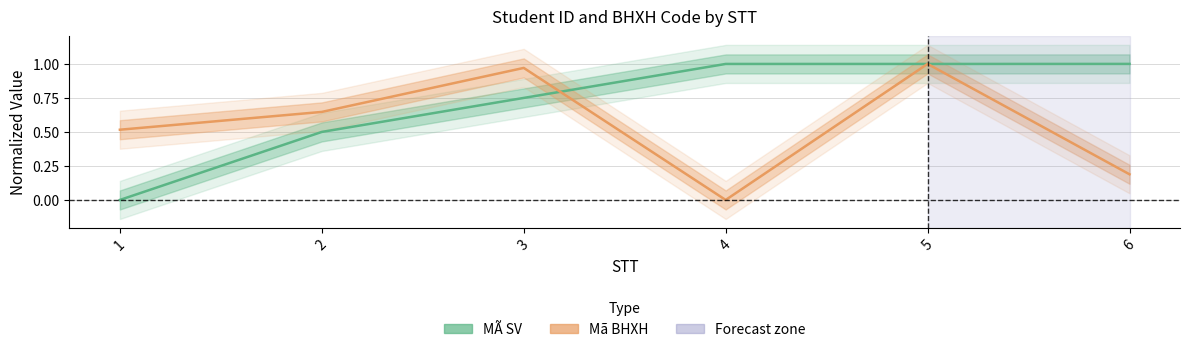

Where is the first local maximum for Mã BHXH?

3